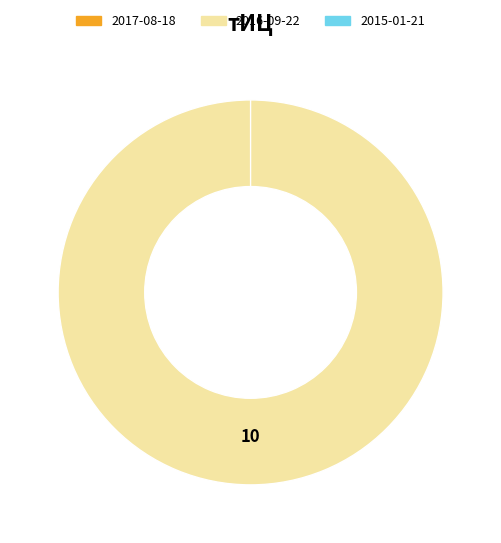

Is it true that 2015-01-21 is 0% of the pie?

True